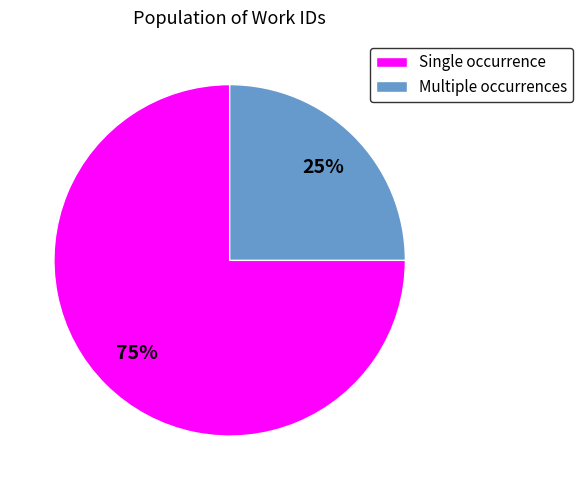

Which has a higher value, Multiple occurrences or Single occurrence?

Single occurrence